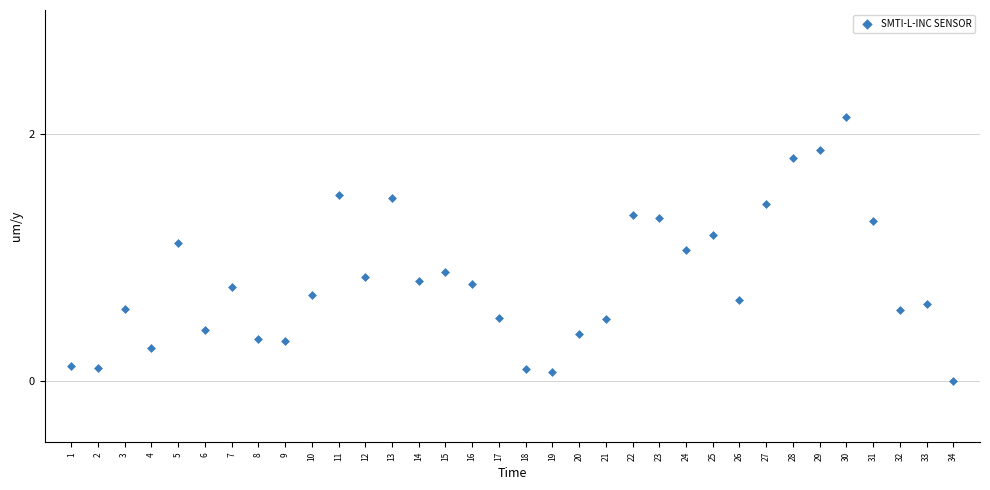

What is the range of X values (max minus min)?

33.0